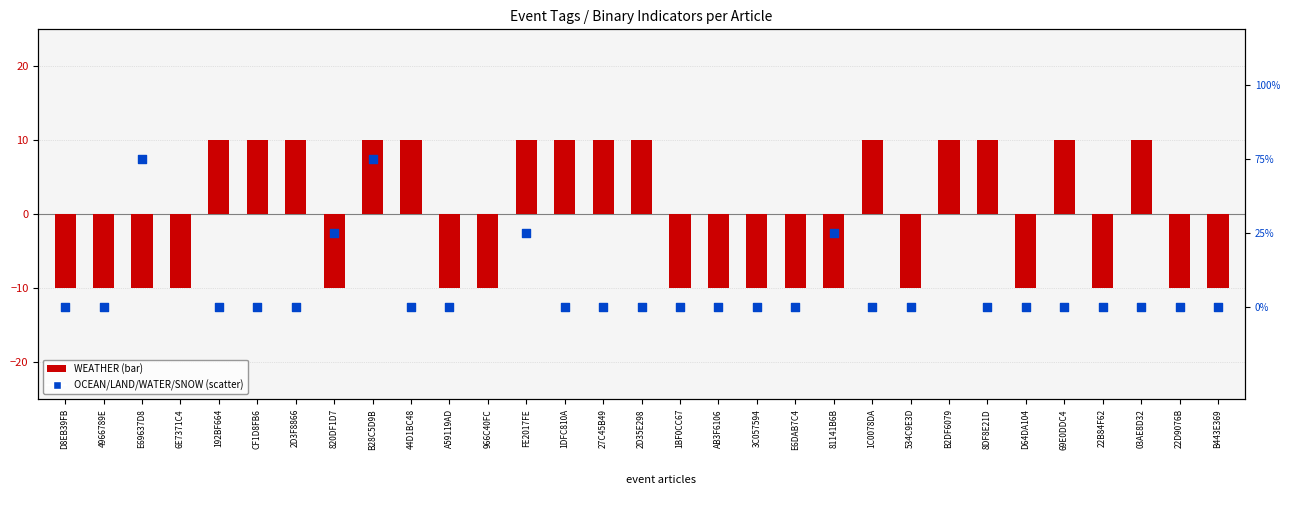

Is the value of WEATHER at B443E369 greater than the value of OCEAN/LAND/WATER/SNOW at AB3F6106?

No